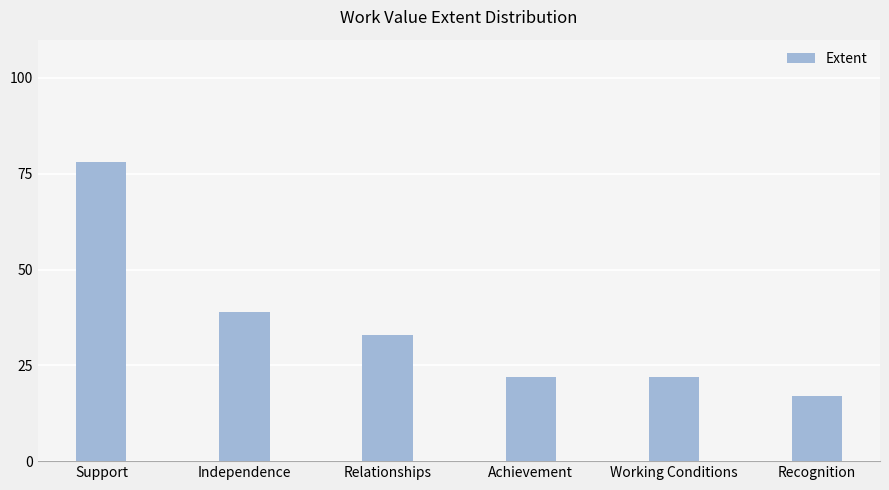

What is the change in value from Independence to Working Conditions?

-17